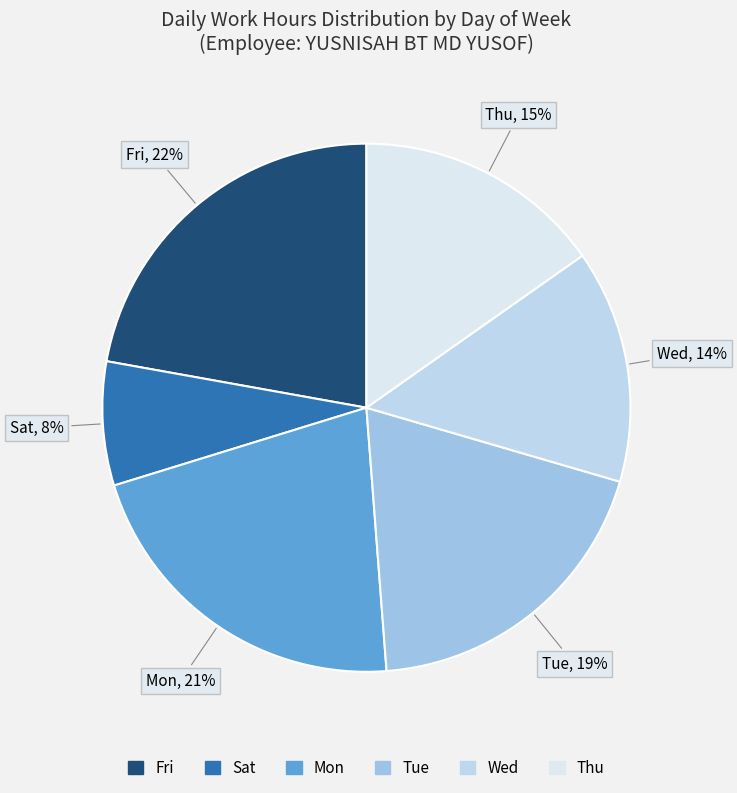

Combined, do Tue and Fri account for over 50%?

No